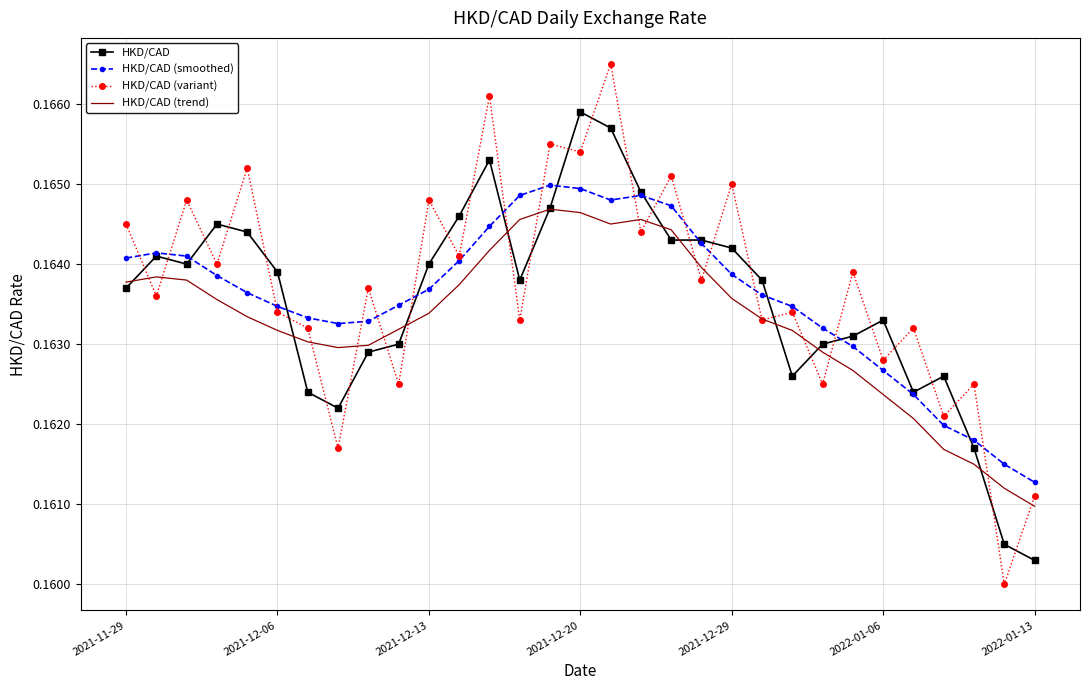

Which series has the largest range (max minus min)?

HKD/CAD (variant)